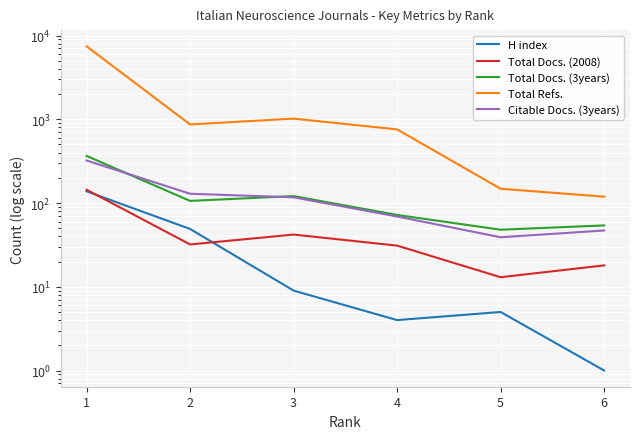

Where is Total Refs. nearest to the value 3774?

3